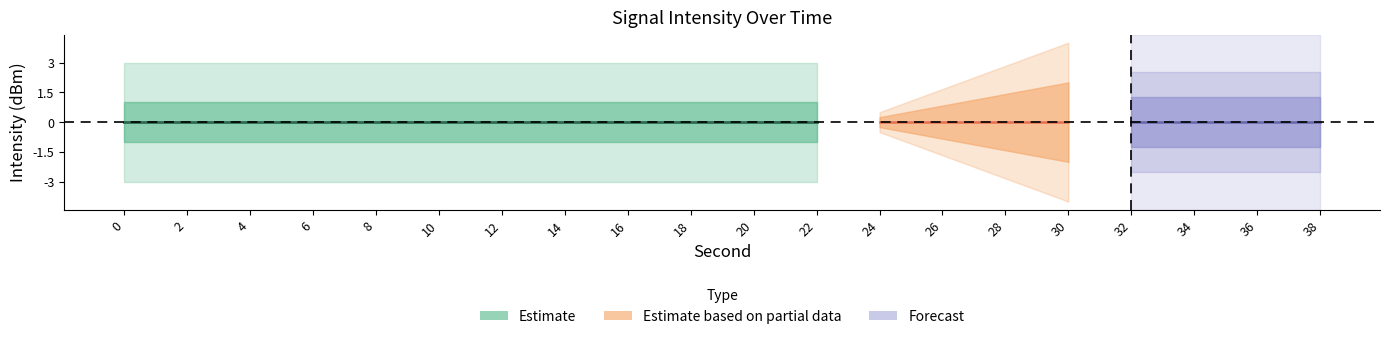

Does the chart display data point markers on the line(s)?

No